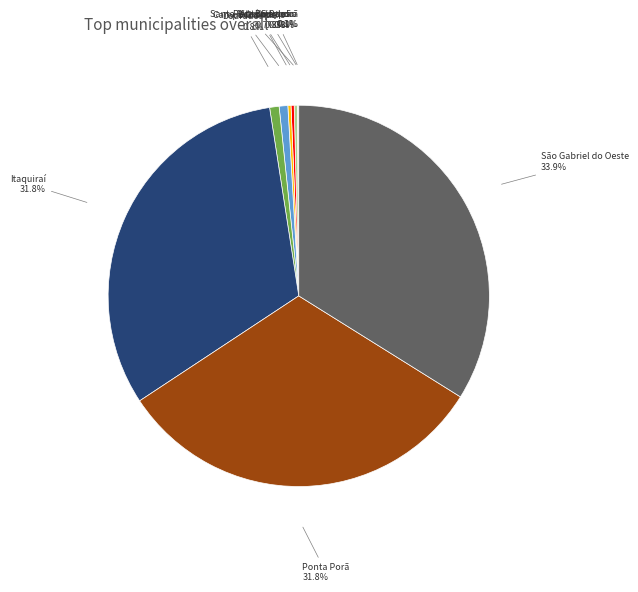

What portion of the pie excludes Itaquiraí?

68.2%